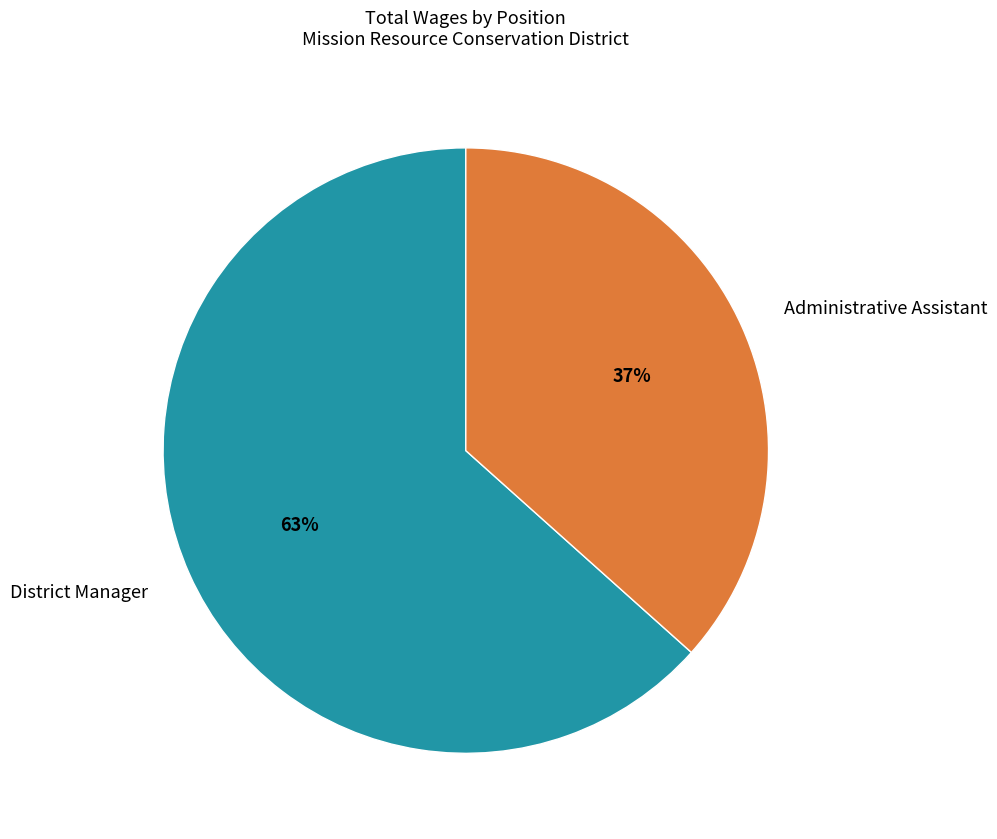

Count the number of slices in the pie.

2